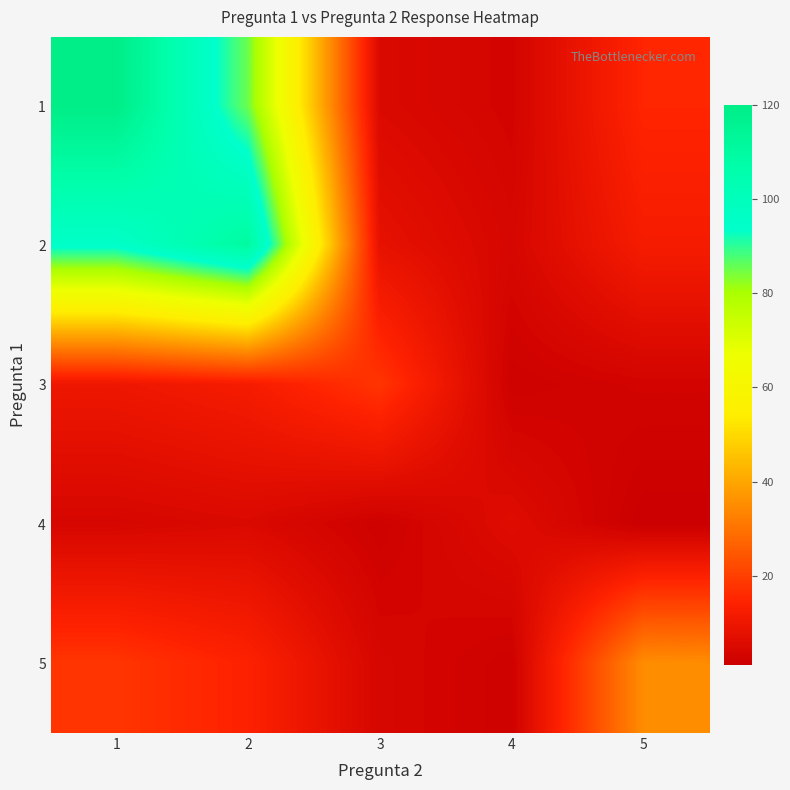

What is the smallest value displayed?

1